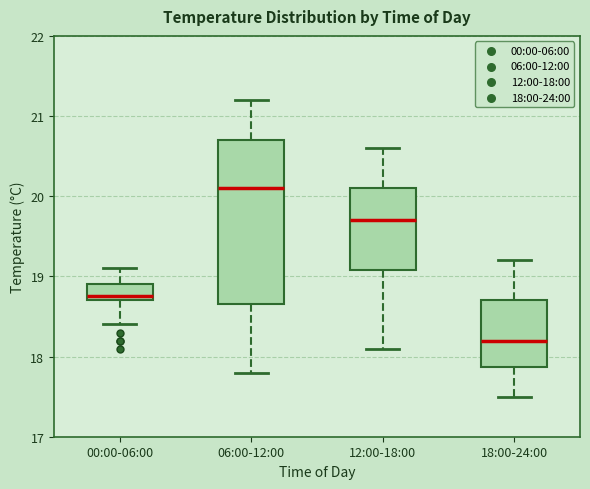

Reading left to right, read every box against the y-axis: the position of its median line, the range the box covers, and the ends of its whiskers. The values are not printed on the chart, so give them approximately, as read against the axis.

00:00-06:00: median 18.8, box 18.7 to 18.9, whiskers 18.4 to 19.1
06:00-12:00: median 20.1, box 18.7 to 20.7, whiskers 17.8 to 21.2
12:00-18:00: median 19.7, box 19.1 to 20.1, whiskers 18.1 to 20.6
18:00-24:00: median 18.2, box 17.9 to 18.7, whiskers 17.5 to 19.2